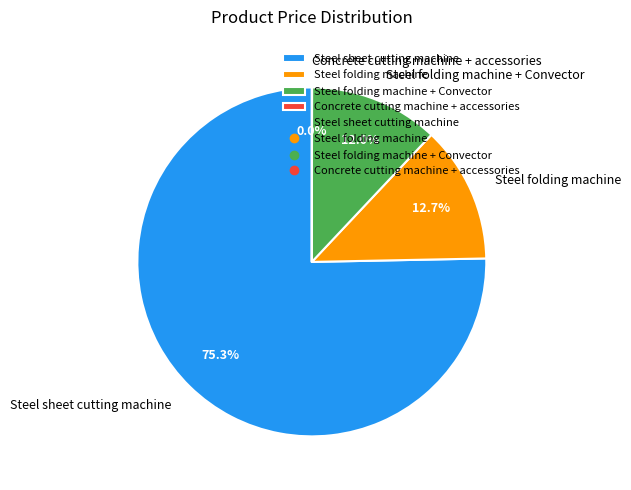

Is Steel folding machine the majority of the pie?

No